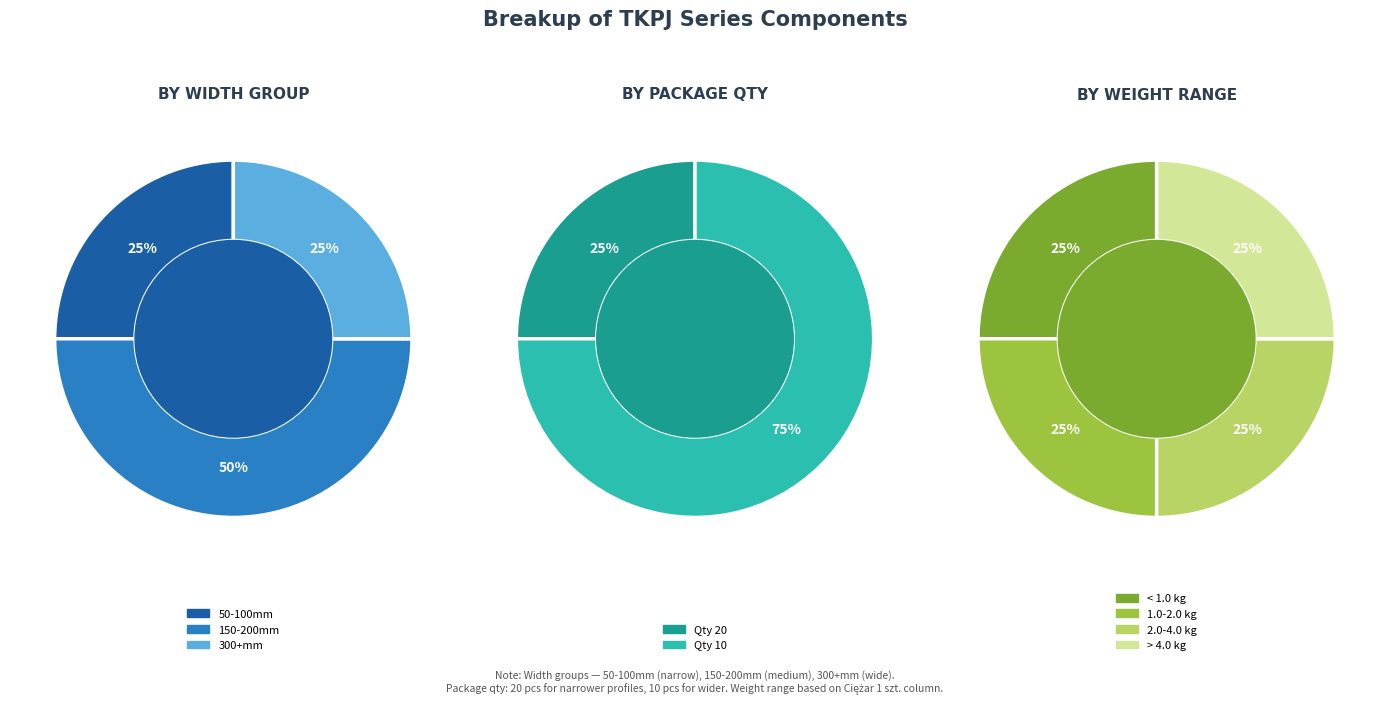

Does TKPJ50H42 represent more than half of the total?

No